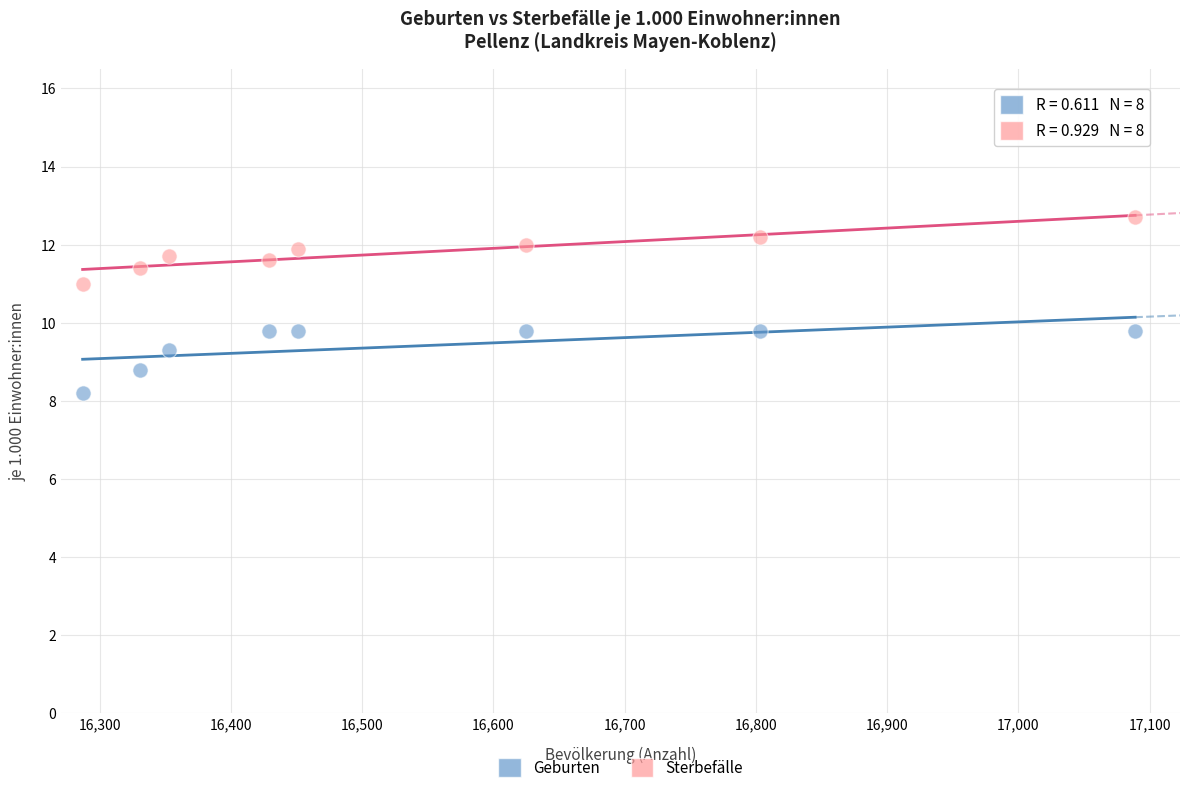

Which series reaches the maximum Y coordinate?

Sterbefälle